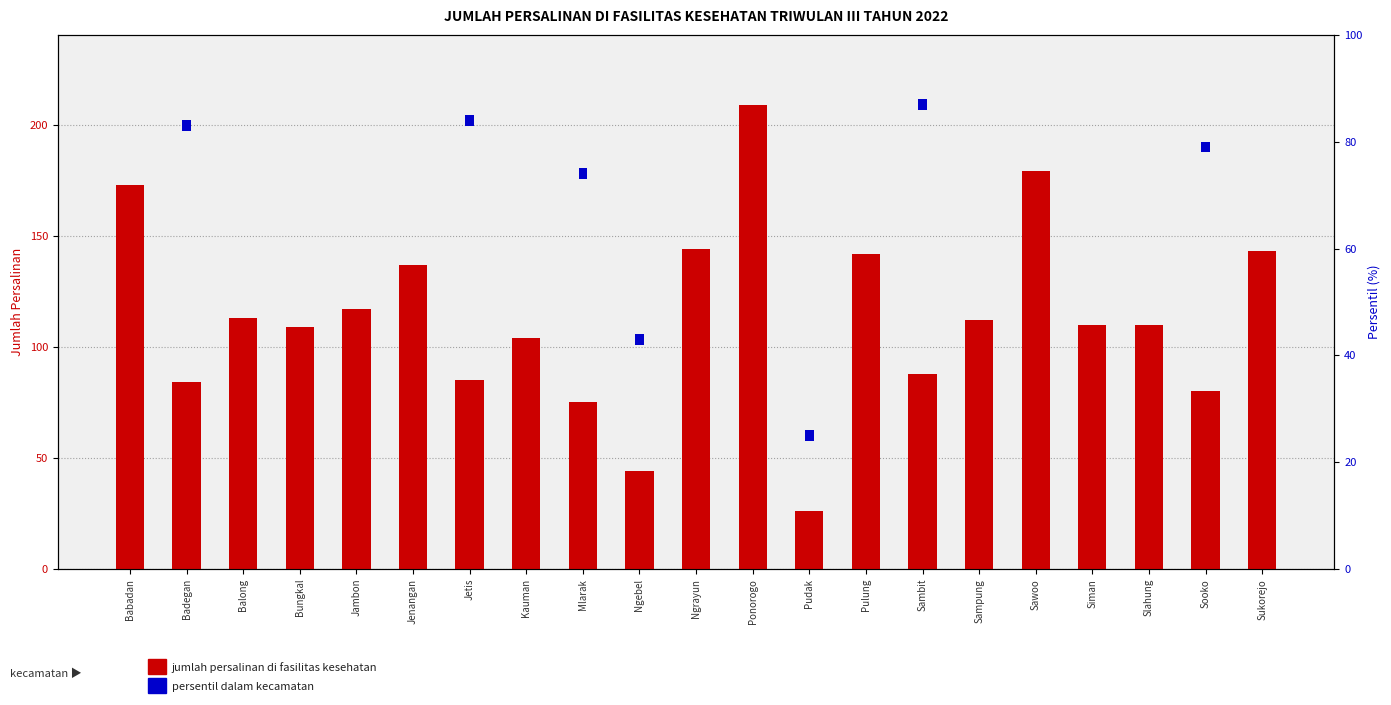

What position from the right is Bungkal?

18